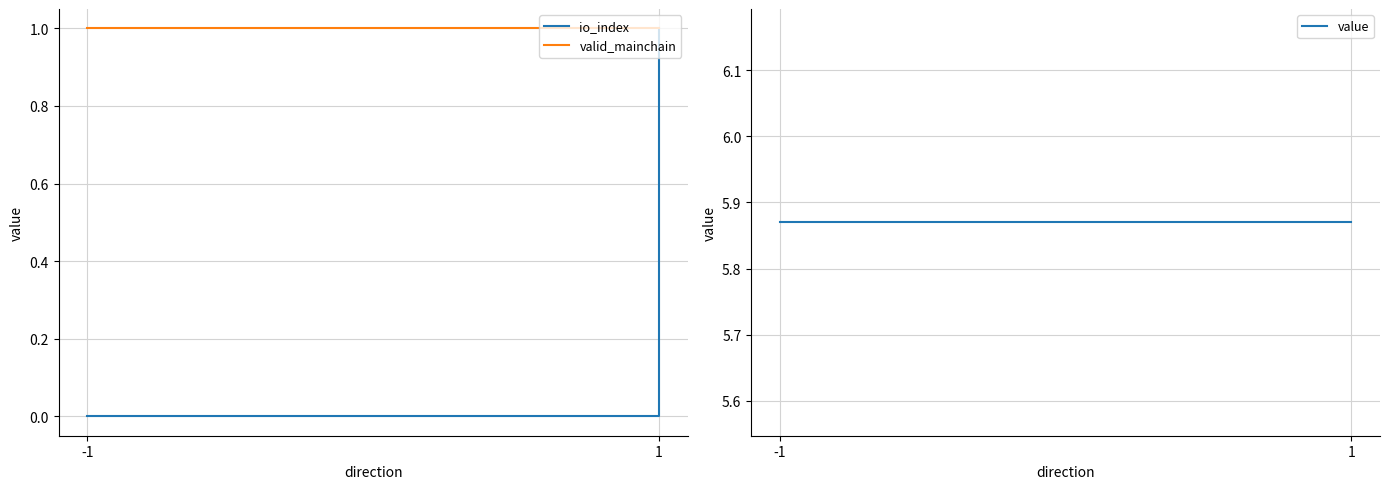

Which series changed the most between -1 and 1?

io_index